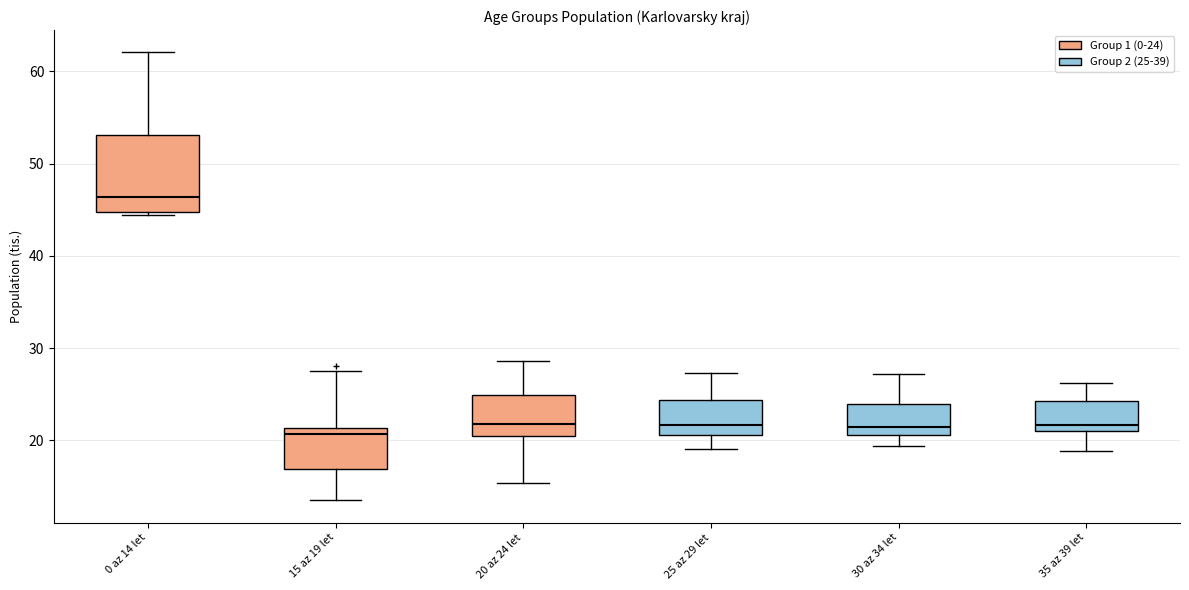

Where does the upper whisker of the box for 0 az 14 let end on the y-axis? The values are not printed on the chart, so give them approximately, as read against the axis.

62